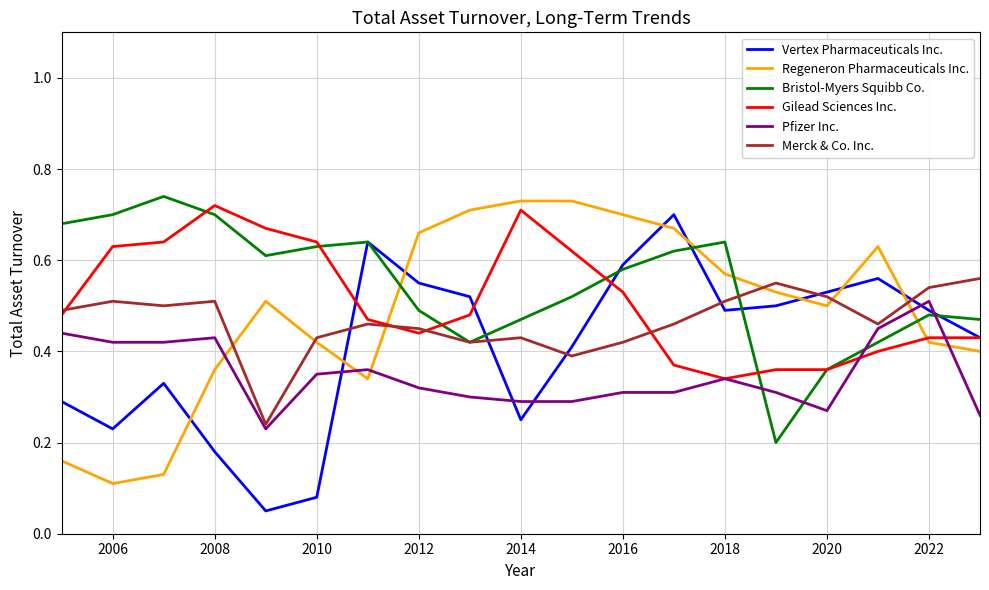

What is the average value of the Merck & Co. Inc. series?

0.5